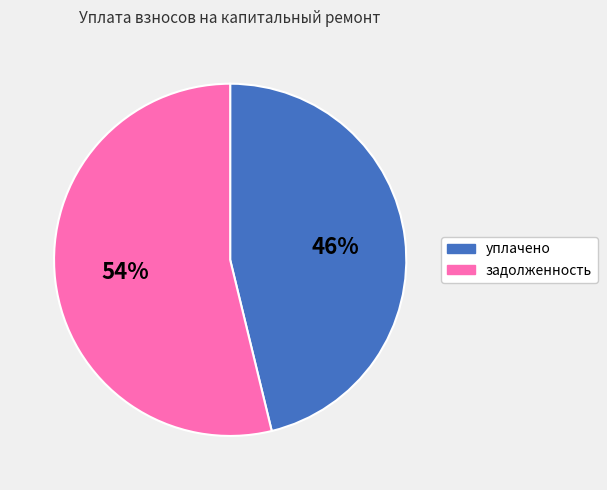

To the nearest percent, what is the average slice percentage?

50%